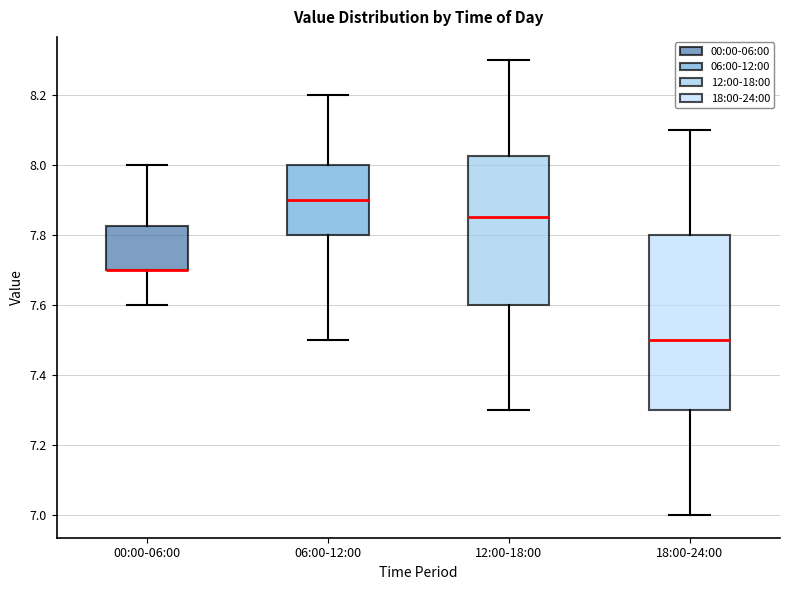

Reading left to right, transcribe this box plot: for each box, give where its median line is, the range the box spans, and where its two whiskers end, as read against the y-axis. The values are not printed on the chart, so give them approximately, as read against the axis.

00:00-06:00: median 7.70 (drawn on the box's lower edge), box 7.70 to 7.82, whiskers 7.60 to 8.00
06:00-12:00: median 7.90, box 7.80 to 8.00, whiskers 7.50 to 8.20
12:00-18:00: median 7.86, box 7.60 to 8.02, whiskers 7.30 to 8.30
18:00-24:00: median 7.50, box 7.30 to 7.80, whiskers 7.00 to 8.10